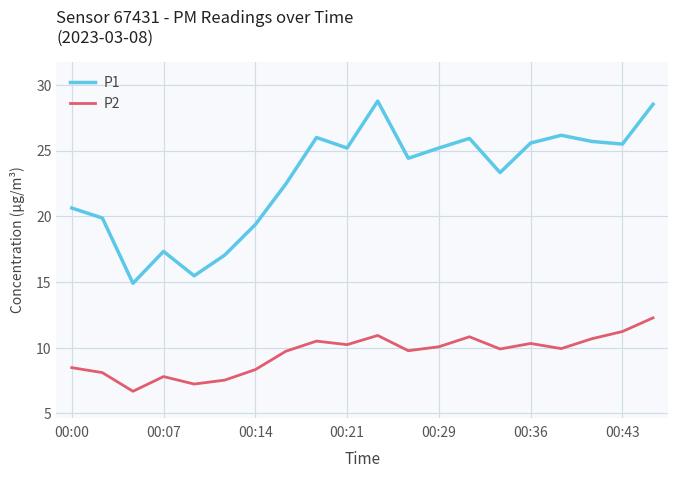

Which series has the largest range (max minus min)?

P1